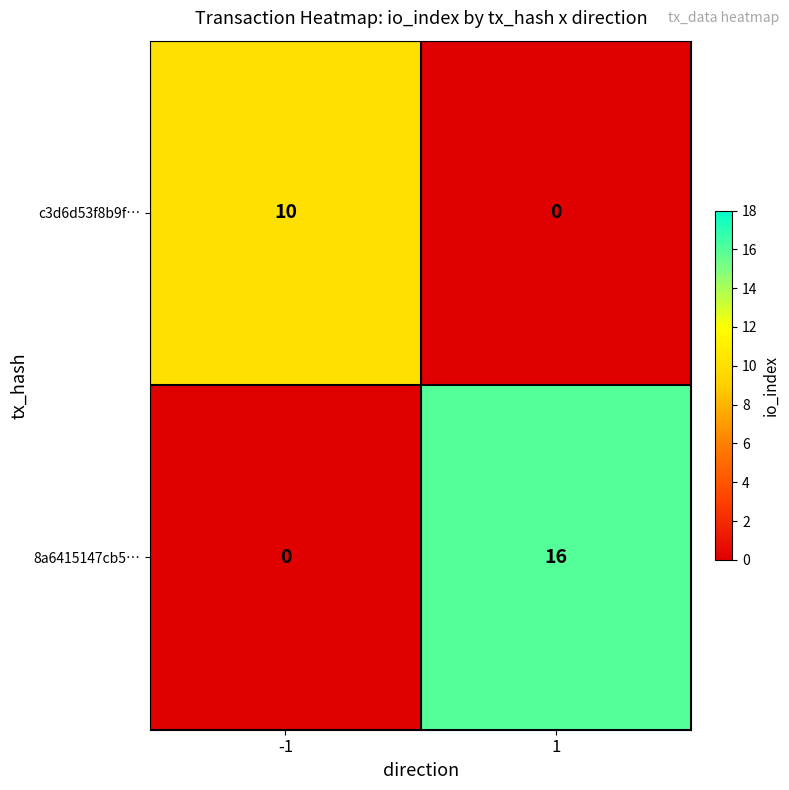

Reading left to right, list all the values displayed in this chart.

c3d6d53f8b9f…: -1=10	1=0
8a6415147cb5…: -1=0	1=16